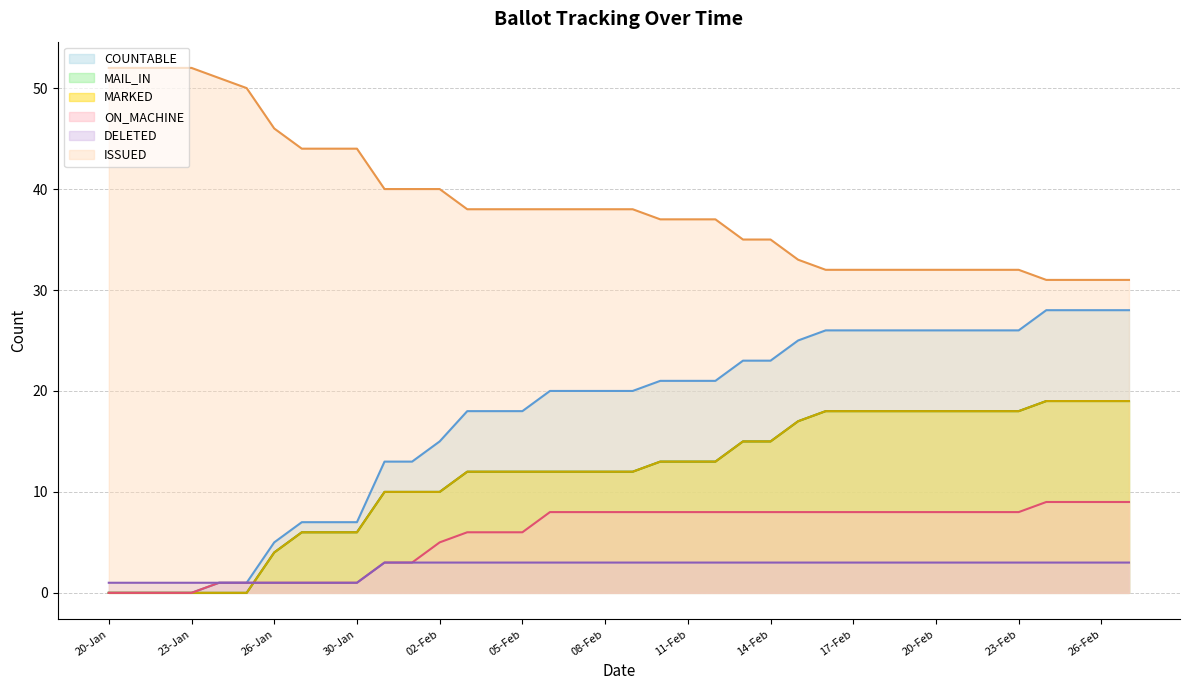

At which label does MAIL_IN first exceed 12?

10-Feb